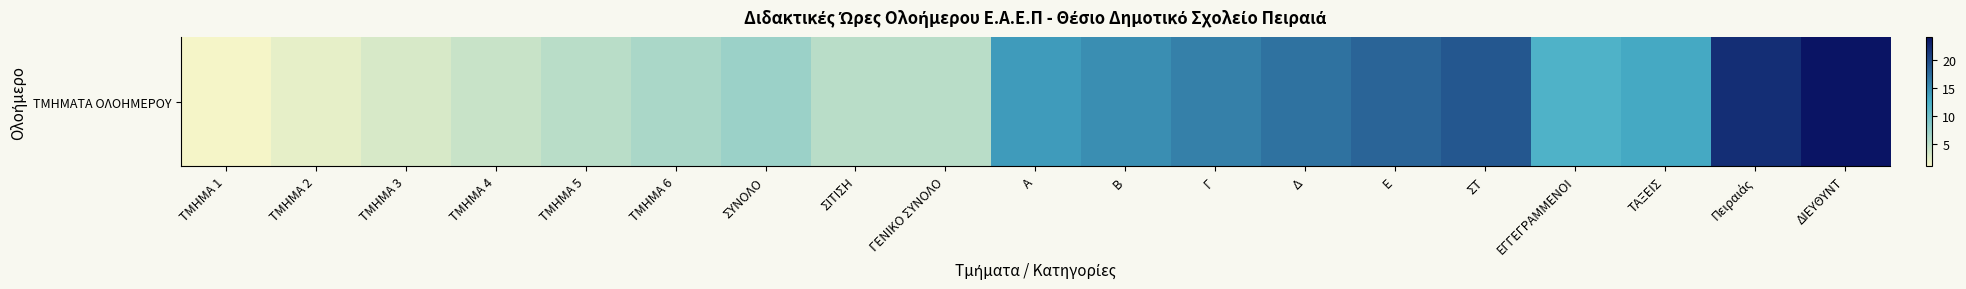

What is the sum of the values at ΣΥΝΟΛΟ and Γ?

23